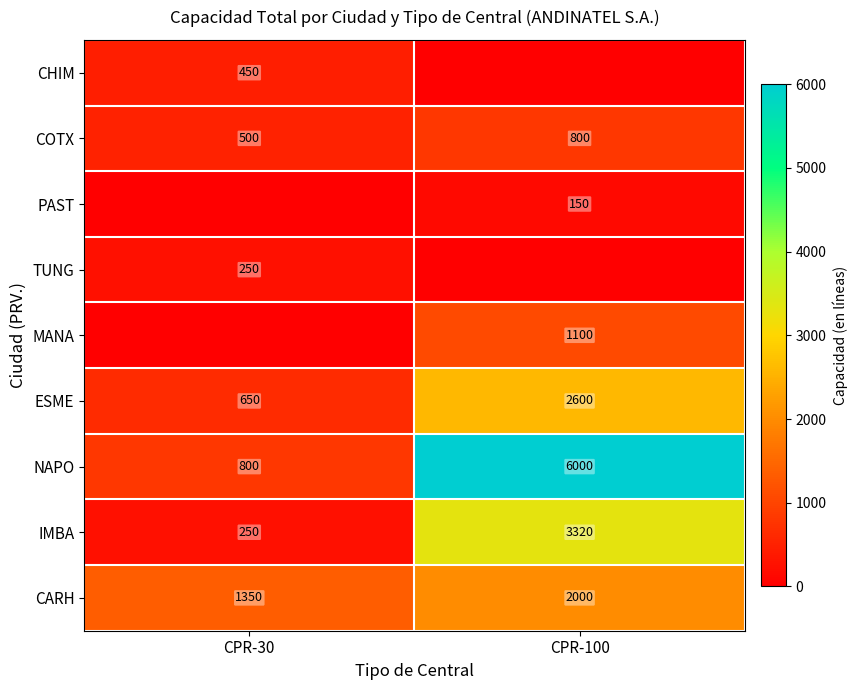

The PAST series shows 227 at CPR-100. True or false?

False